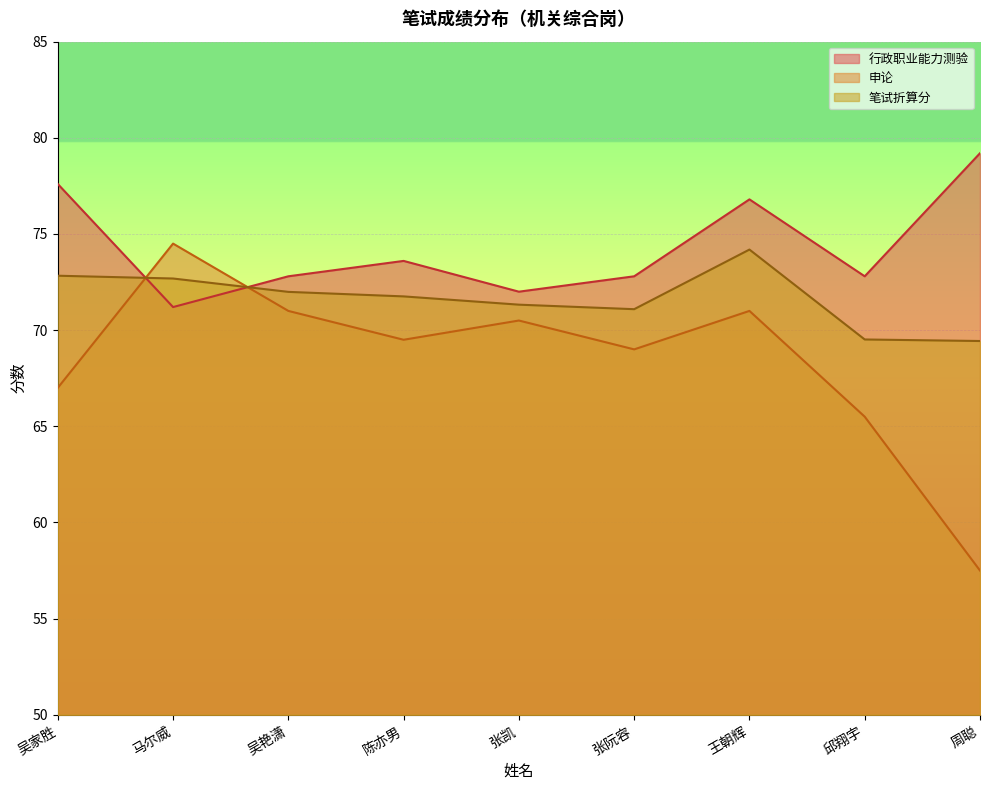

How many intersections are there between 申论 and 笔试折算分?

2